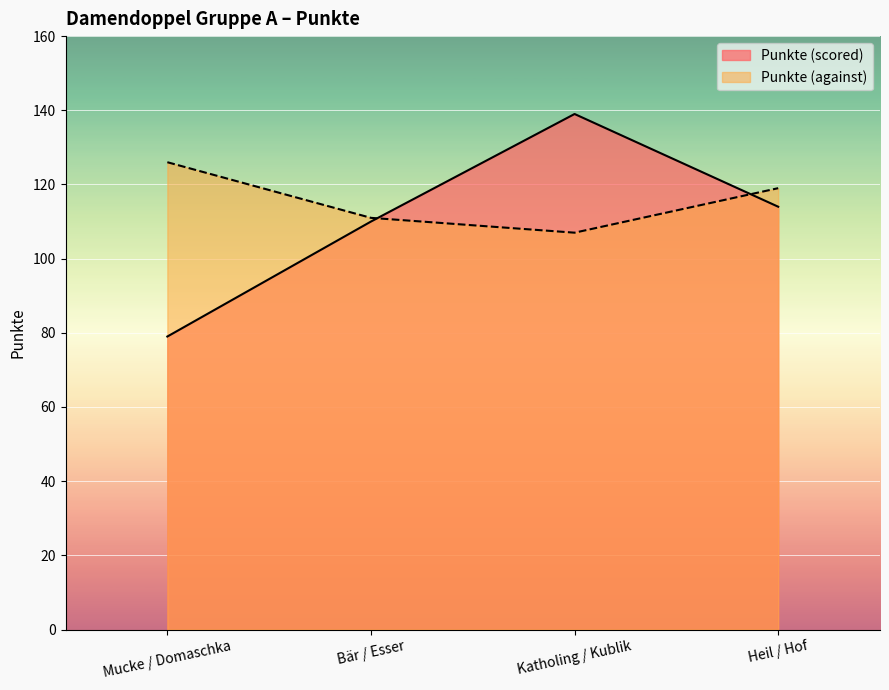

True or false: Punkte (scored) has a value of 114 at Heil / Hof.

True